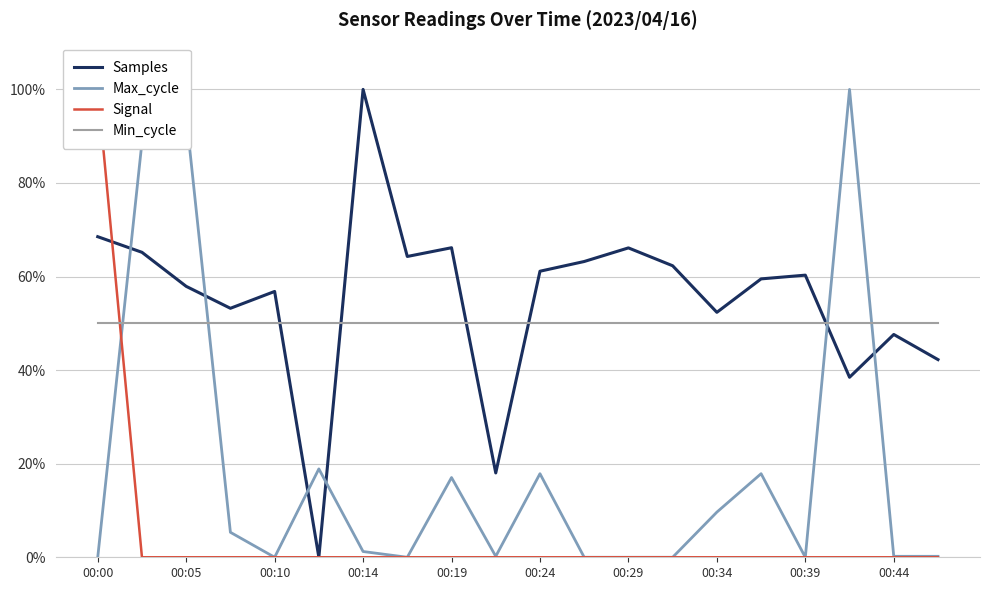

True or false: Max_cycle and Samples intersect in this chart.

True